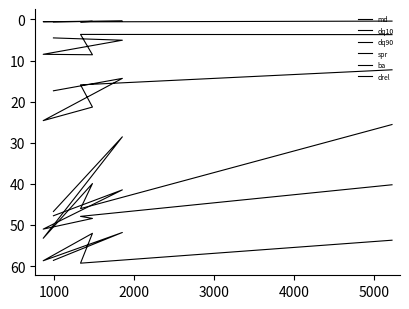

Which has a higher value, 3000 or 4000?

3000